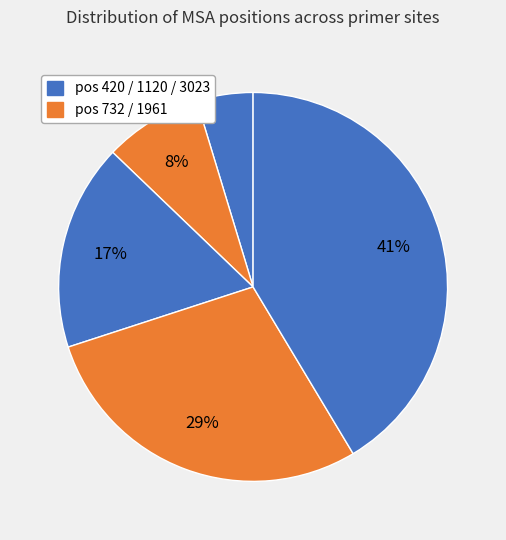

How many segments does this pie chart have?

5